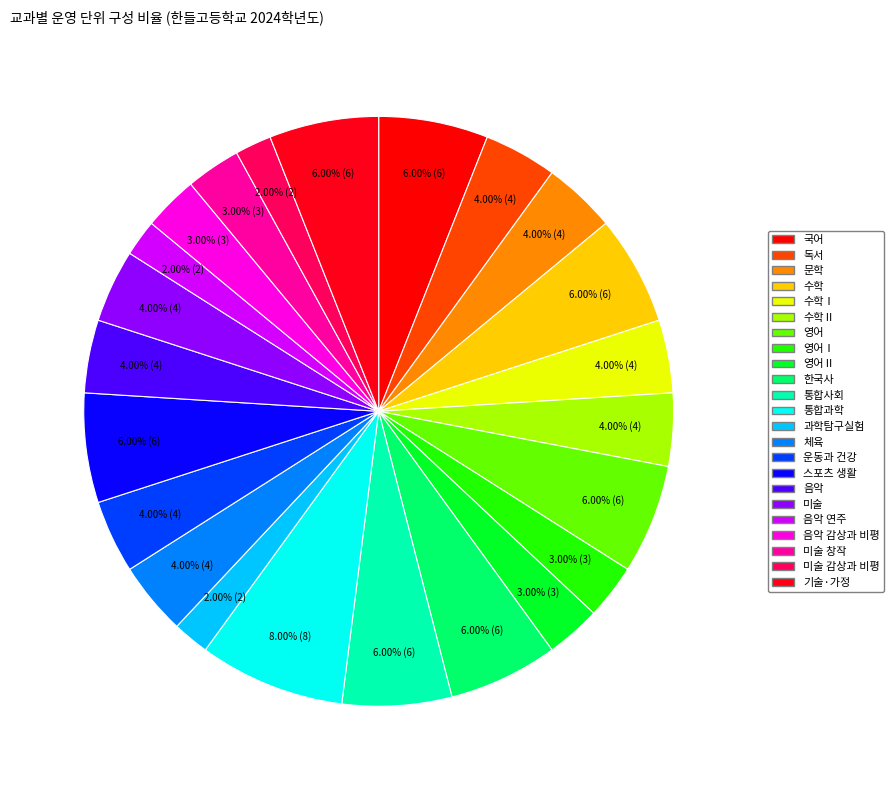

Rank the categories by value from highest to lowest.

통합과학, 국어, 수학, 영어, 한국사, 통합사회, 스포츠 생활, 기술·가정, 독서, 문학, 수학Ⅰ, 수학Ⅱ, 체육, 운동과 건강, 음악, 미술, 영어Ⅰ, 영어Ⅱ, 음악 감상과 비평, 미술 창작, 과학탐구실험, 음악 연주, 미술 감상과 비평